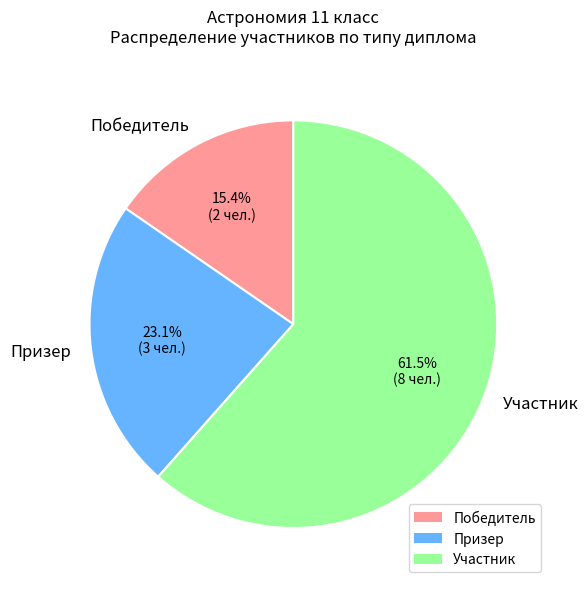

Which slice is the largest?

Участник